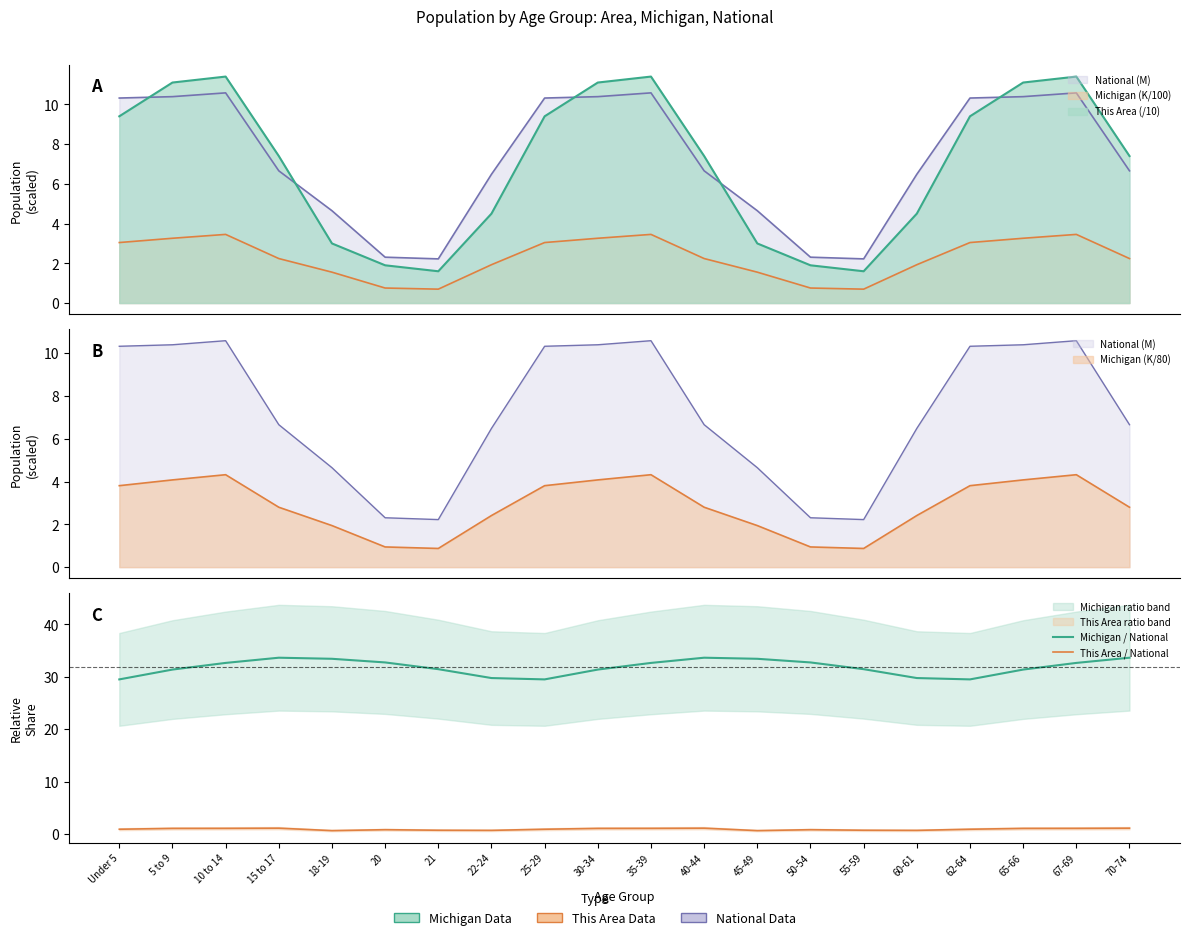

True or false: Michigan / National and This Area / National cross at least once.

False